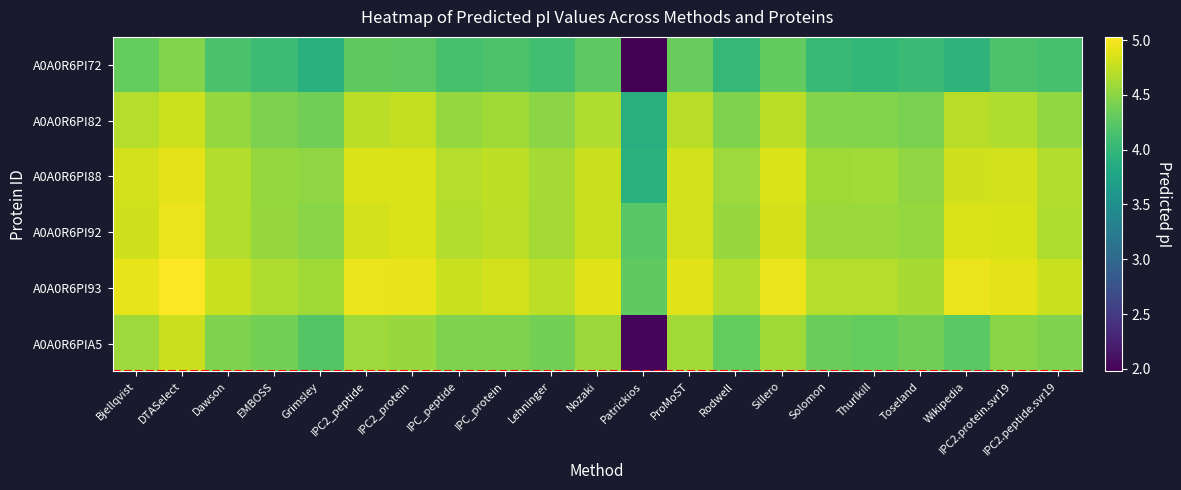

Reading left to right, what are all the values shown in this chart?

Bjellqvist: 4.3	4.5	4.2	4.1	3.9	4.3	4.3	4.1	4.2	4.1	4.3	2.0	4.3	4.0	4.3	4.0	4.0	4.1	4.0	4.2	4.1
DTASelect: 4.7	4.8	4.5	4.4	4.4	4.7	4.7	4.5	4.6	4.5	4.7	3.9	4.7	4.4	4.7	4.5	4.5	4.4	4.7	4.7	4.5
Dawson: 4.8	4.9	4.7	4.5	4.5	4.9	4.9	4.7	4.7	4.6	4.8	3.9	4.8	4.6	4.9	4.6	4.6	4.5	4.8	4.8	4.7
EMBOSS: 4.8	4.9	4.7	4.6	4.5	4.8	4.9	4.7	4.7	4.6	4.8	4.2	4.8	4.6	4.8	4.6	4.6	4.5	4.9	4.8	4.7
Grimsley: 4.9	5.0	4.8	4.7	4.6	4.9	4.9	4.8	4.8	4.7	4.9	4.3	4.9	4.7	4.9	4.7	4.7	4.6	4.9	4.9	4.8
IPC2_peptide: 4.6	4.8	4.4	4.4	4.2	4.6	4.6	4.4	4.4	4.4	4.6	2.0	4.6	4.3	4.6	4.3	4.3	4.4	4.2	4.5	4.4